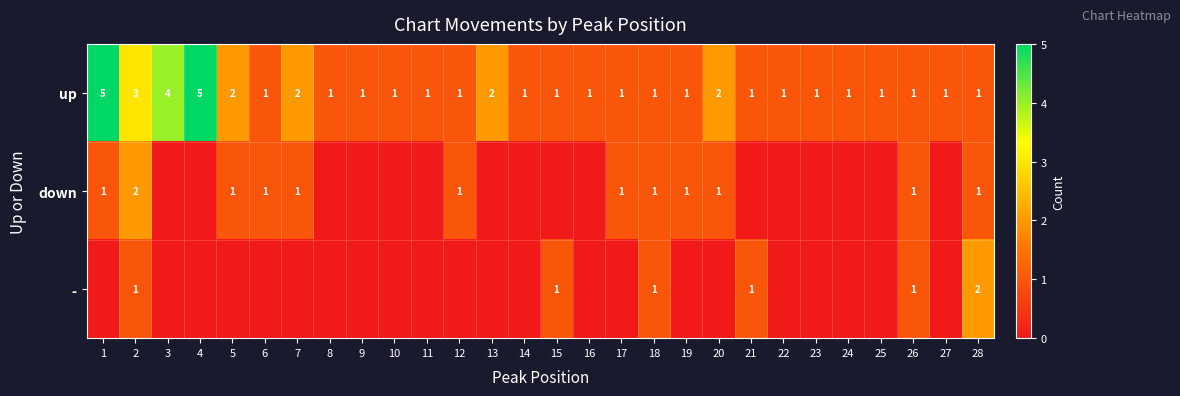

What is the sum of the up values at 19 and 4?

6